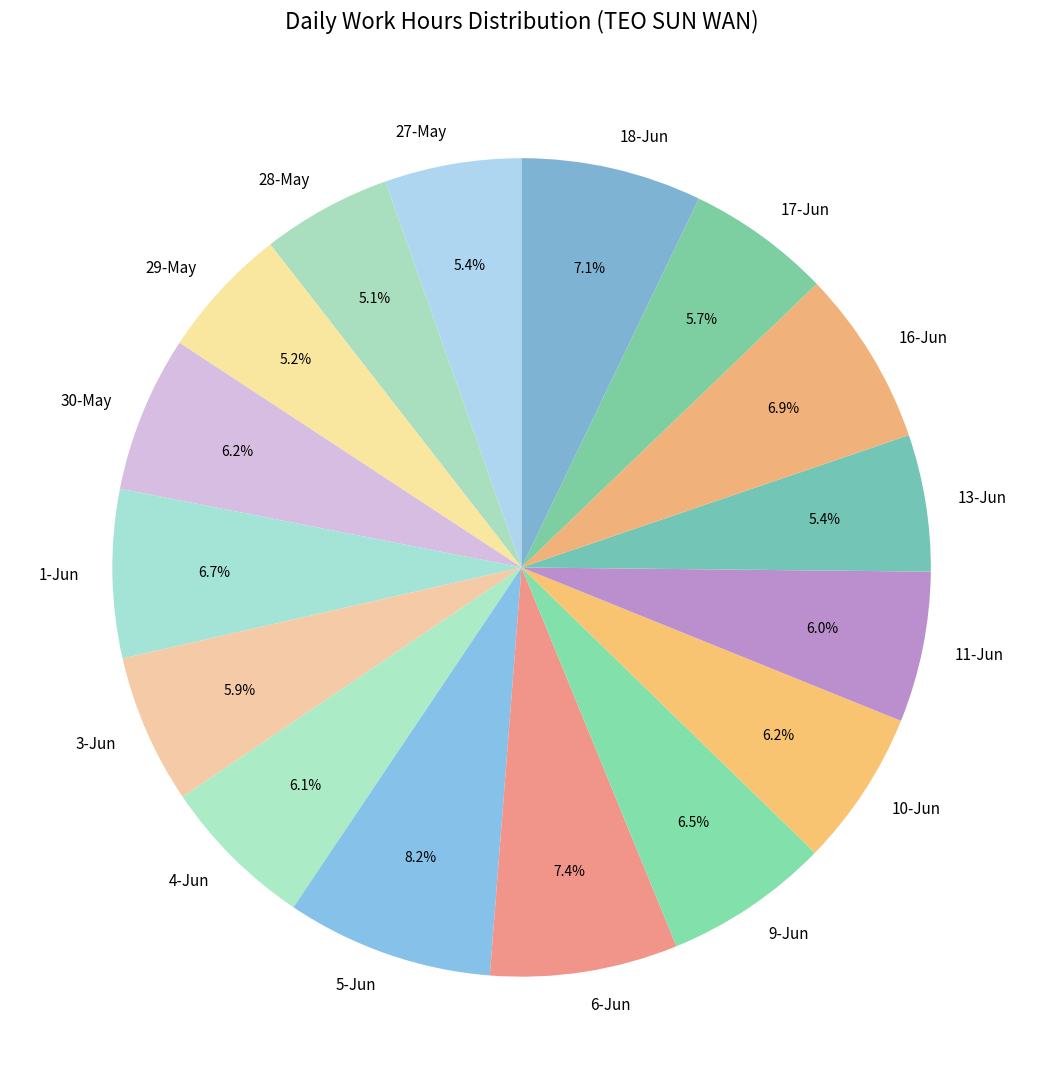

How many segments does this pie chart have?

16